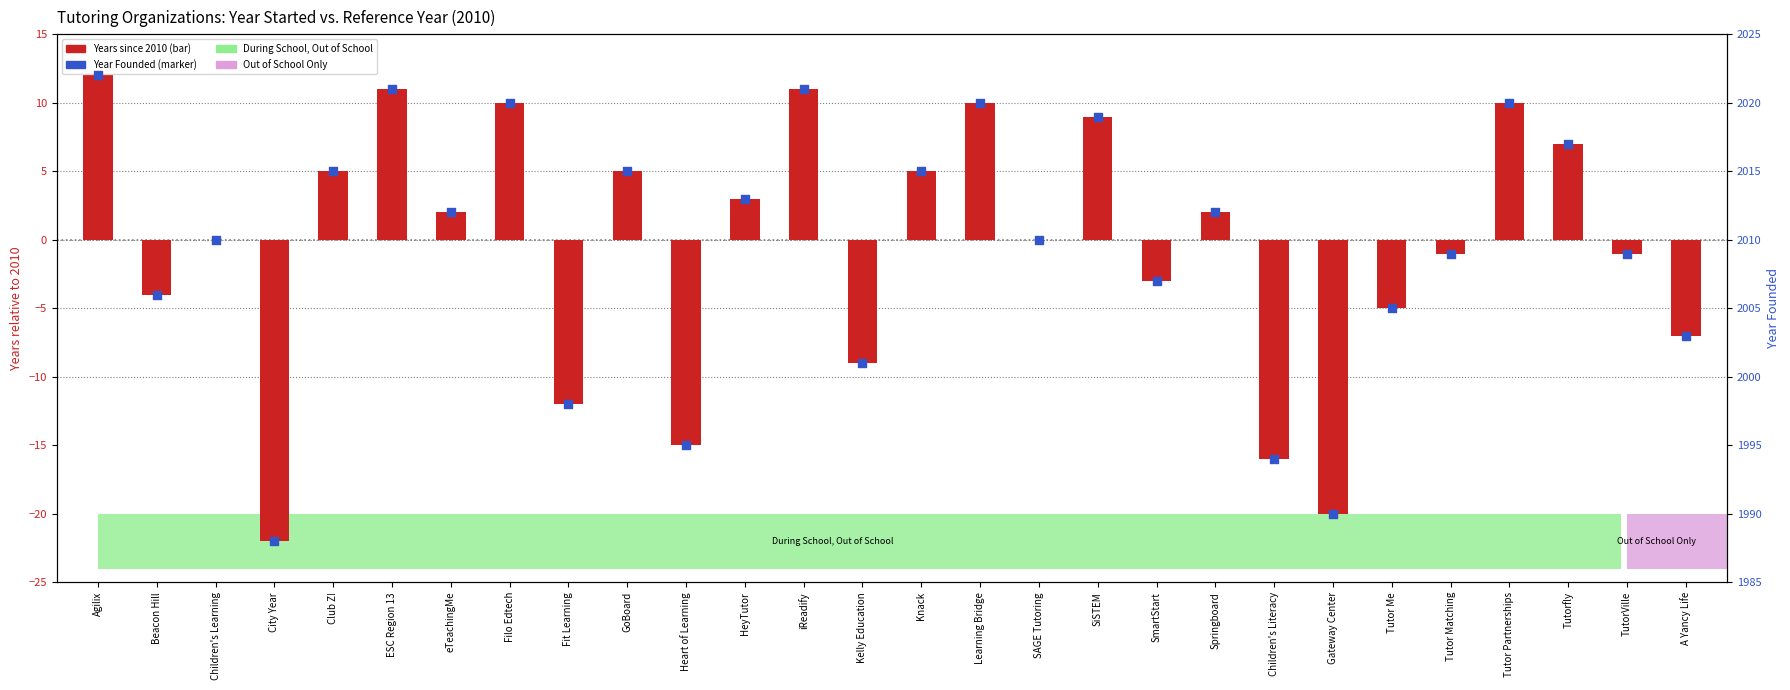

At which category is the sum across all series the highest?

Agilix